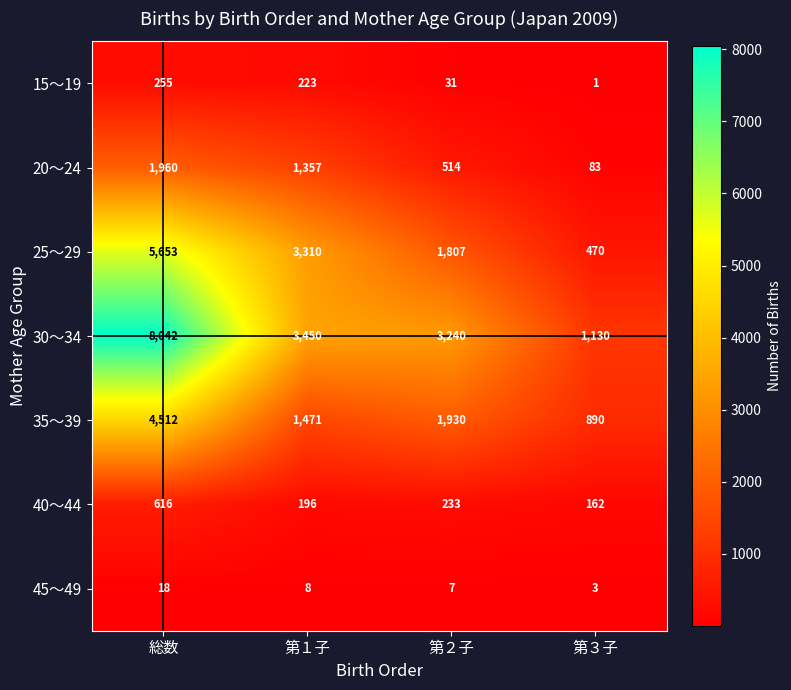

Is the value of 45～49 at 第３子 greater than the value of 30～34 at 第１子?

No